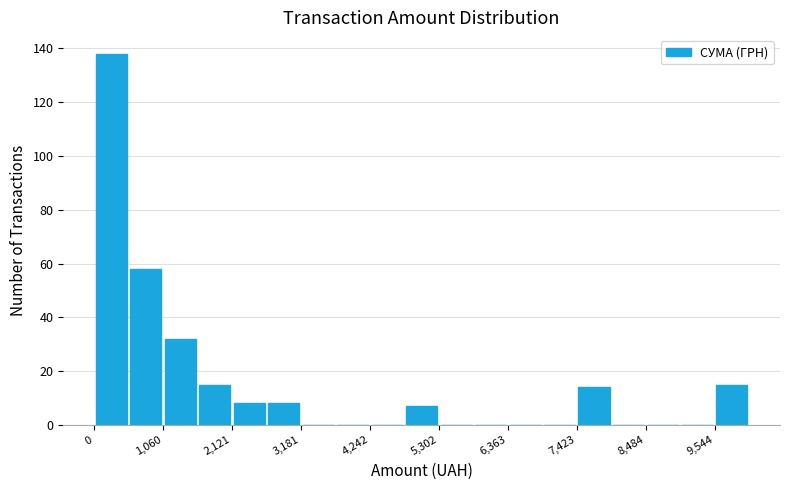

Read against the x-axis, roughly where is the centre of the tallest bar?

200